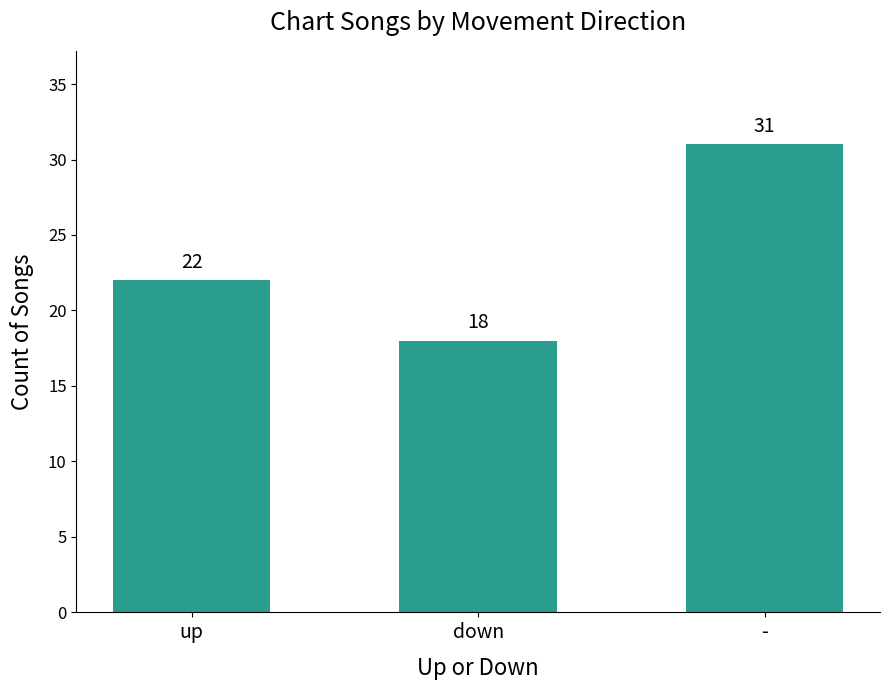

What is the approximate value at up, to the nearest 5?

20